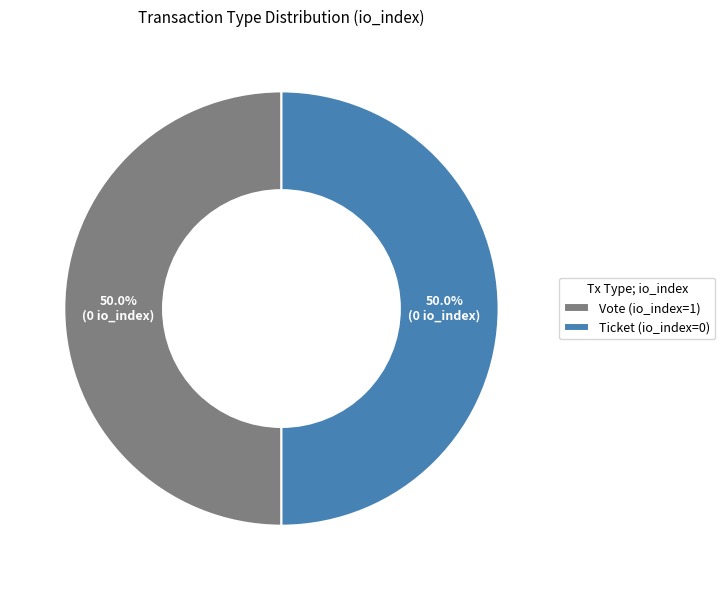

Combined, what portion of the pie is Ticket and Vote?

100.0%